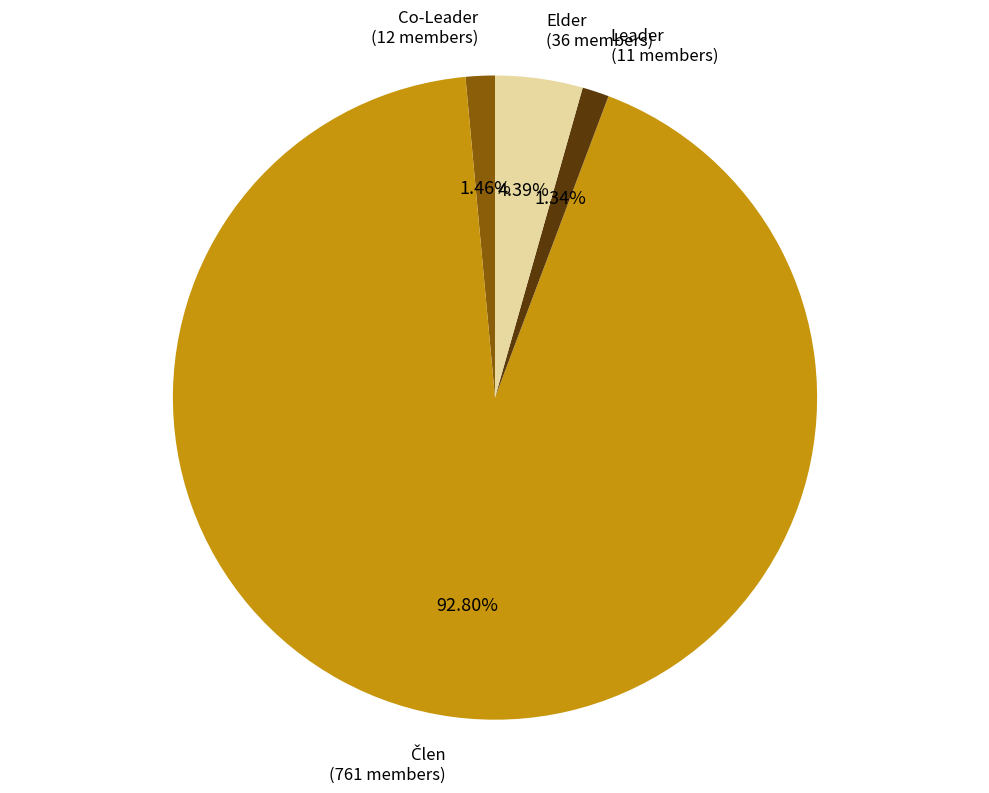

How many segments does this pie chart have?

4